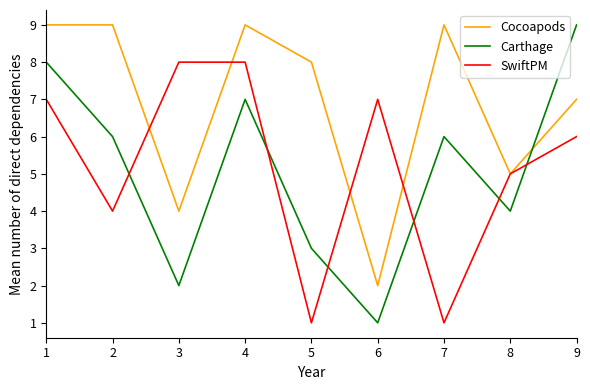

True or false: SwiftPM has a value of 12 at 1.

False